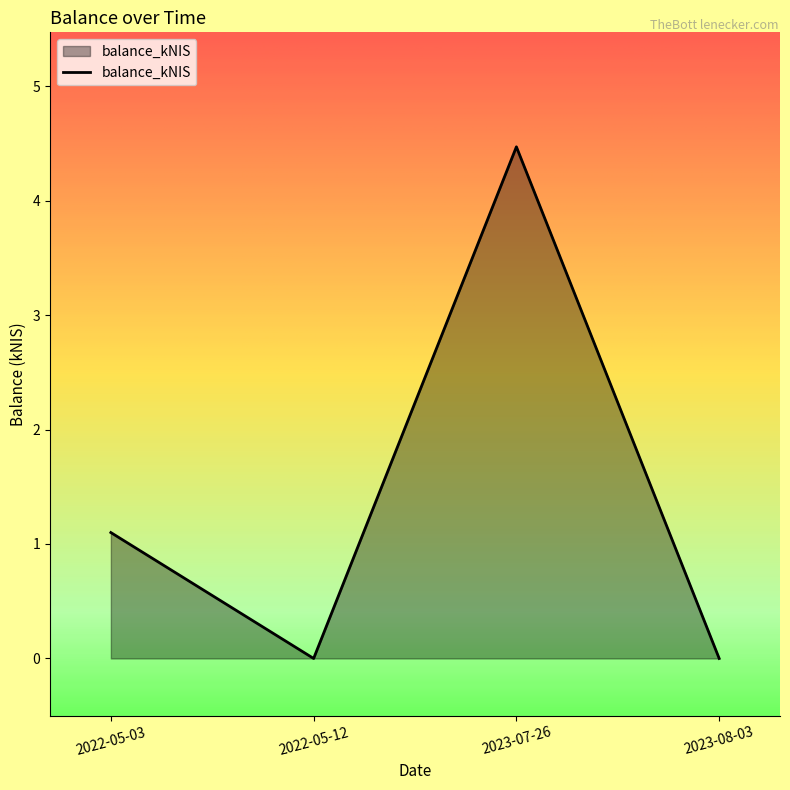

Approximately how many times larger is the value at 2022-05-03 compared to 2023-07-26?

0.2